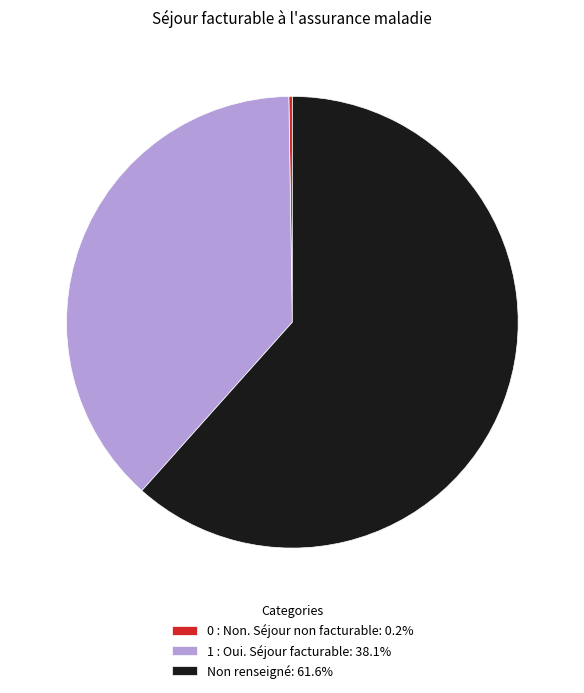

Does any single category account for the majority?

Yes